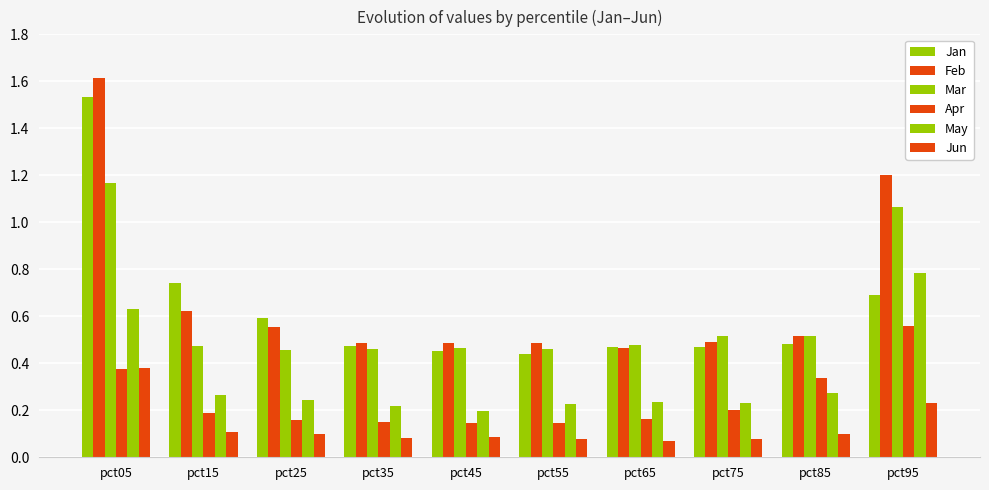

At which label does May reach its peak?

pct95